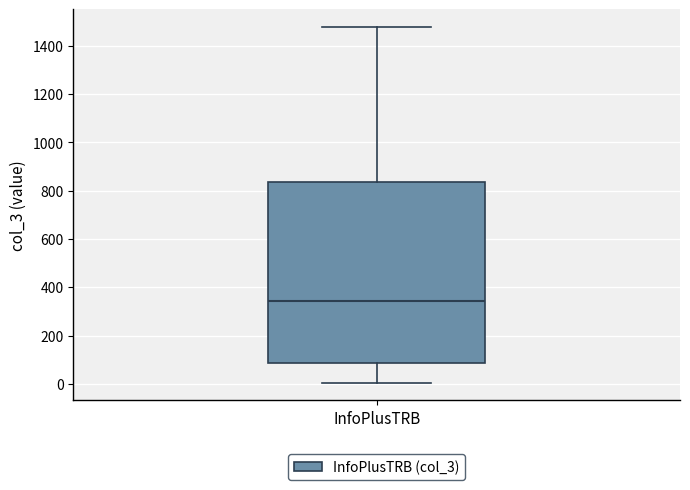

Transcribe this box plot: give where the median line is, the range the box spans, and where the two whiskers end, as read against the y-axis. The values are not printed on the chart, so give them approximately, as read against the axis.

median 340, box 80 to 840, whiskers 0 to 1480